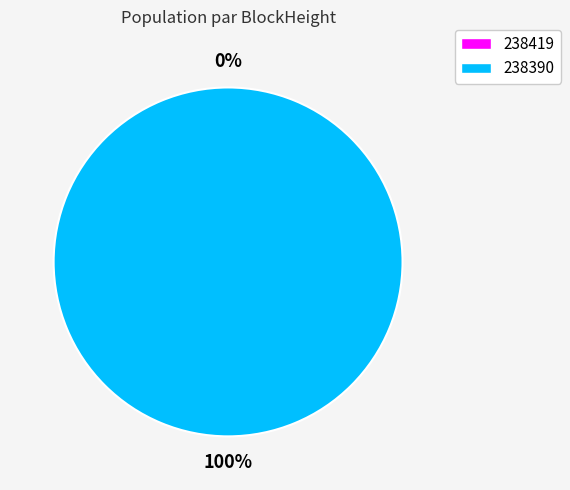

To the nearest percent, what percentage of the pie is 238390?

100%